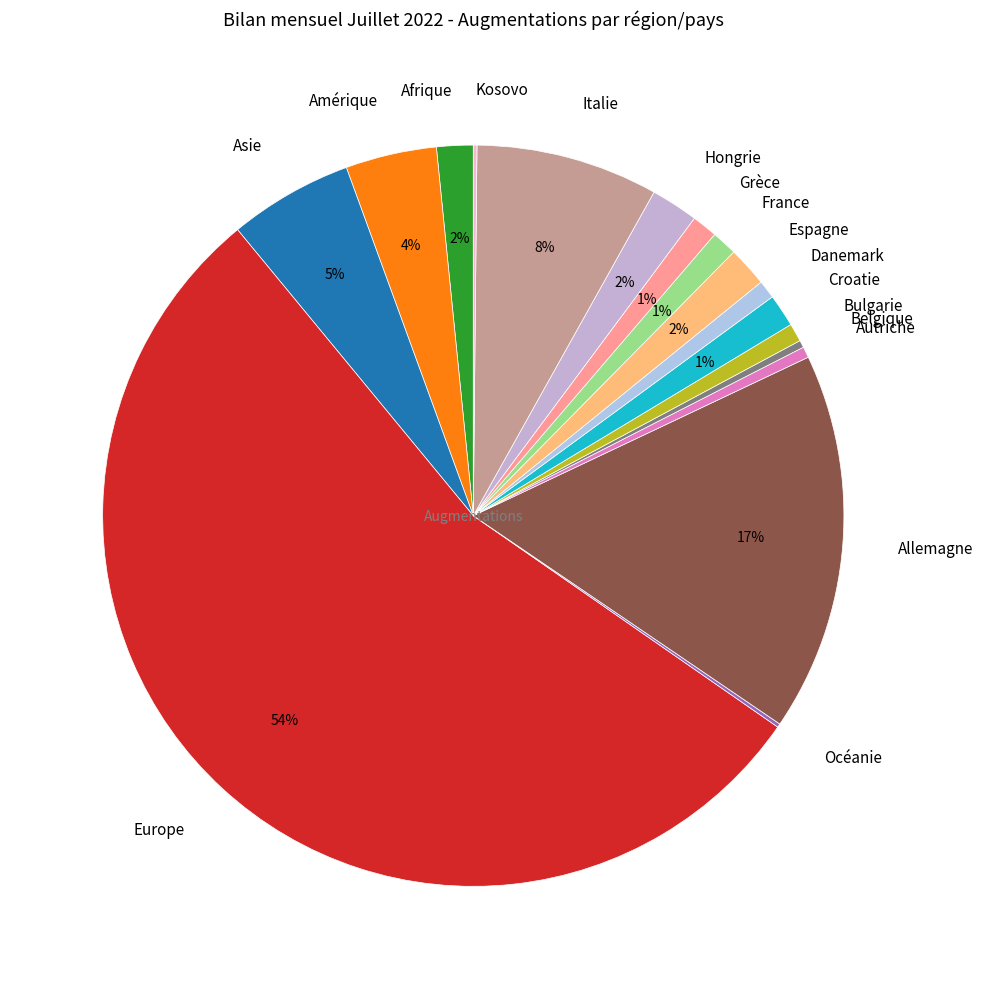

True or false: Hongrie accounts for 2% of the total.

True